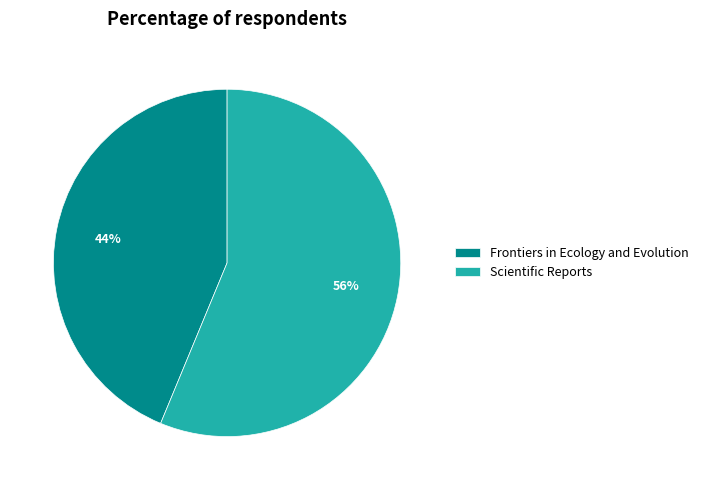

To the nearest percent, what is the average slice percentage?

50%